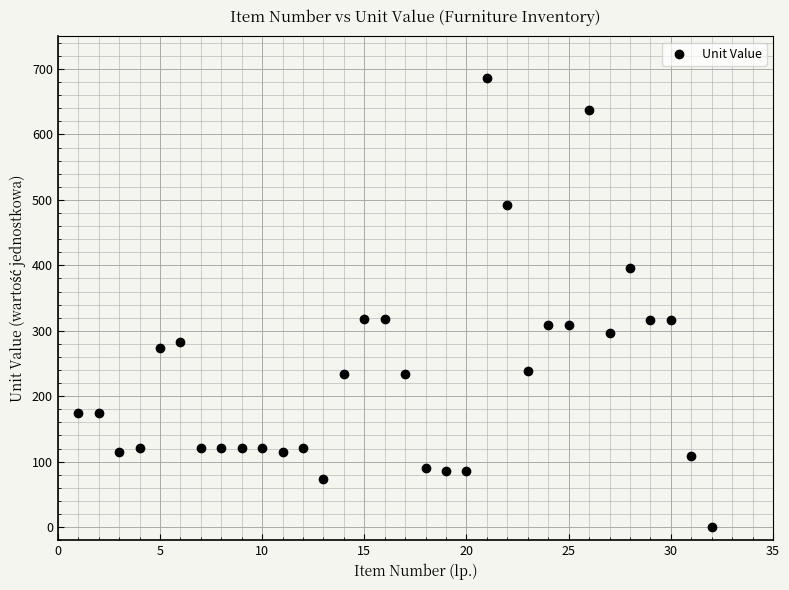

What is the range of X values (max minus min)?

31.0